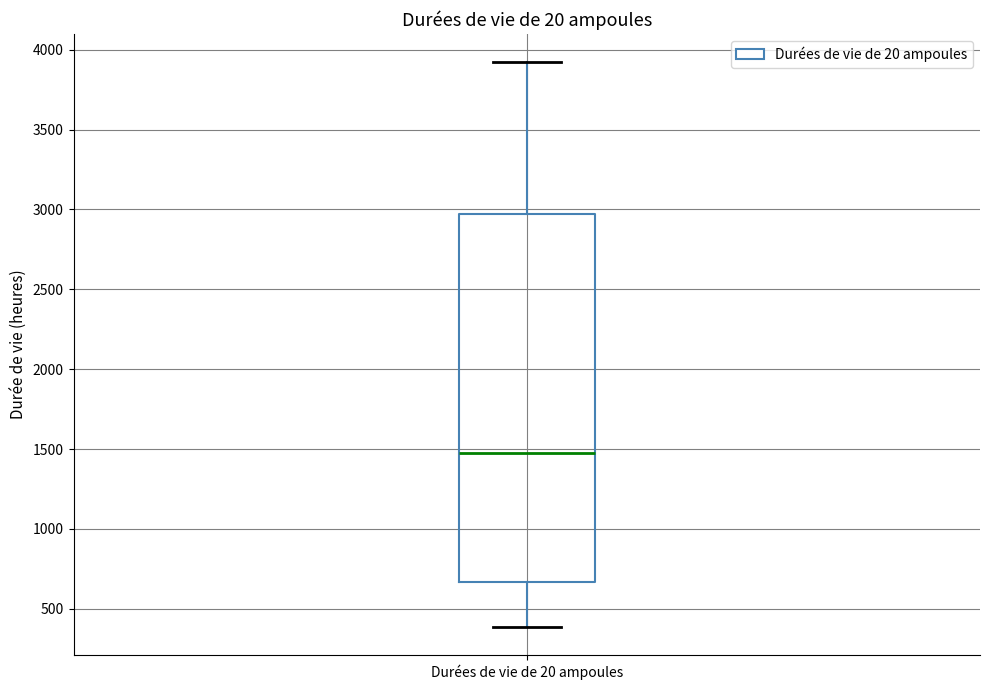

Transcribe this box plot: give where the median line is, the range the box spans, and where the two whiskers end, as read against the y-axis. The values are not printed on the chart, so give them approximately, as read against the axis.

median 1450, box 650 to 2950, whiskers 400 to 3900